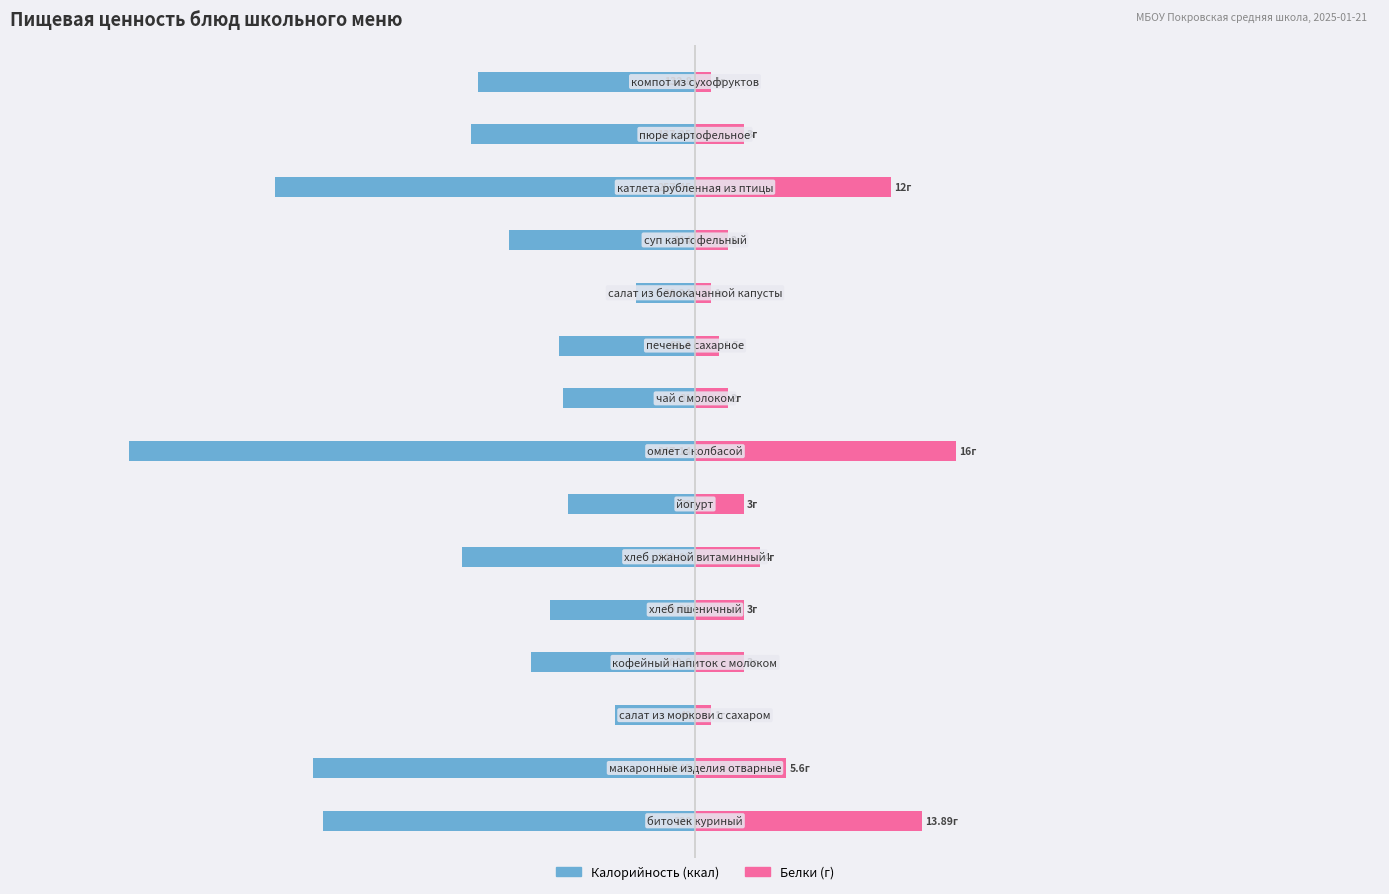

What is the approximate value of Калорийность at 9?

-83.4